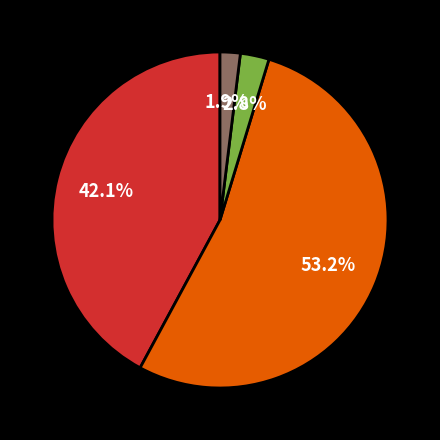

How many slices are in this pie chart?

4